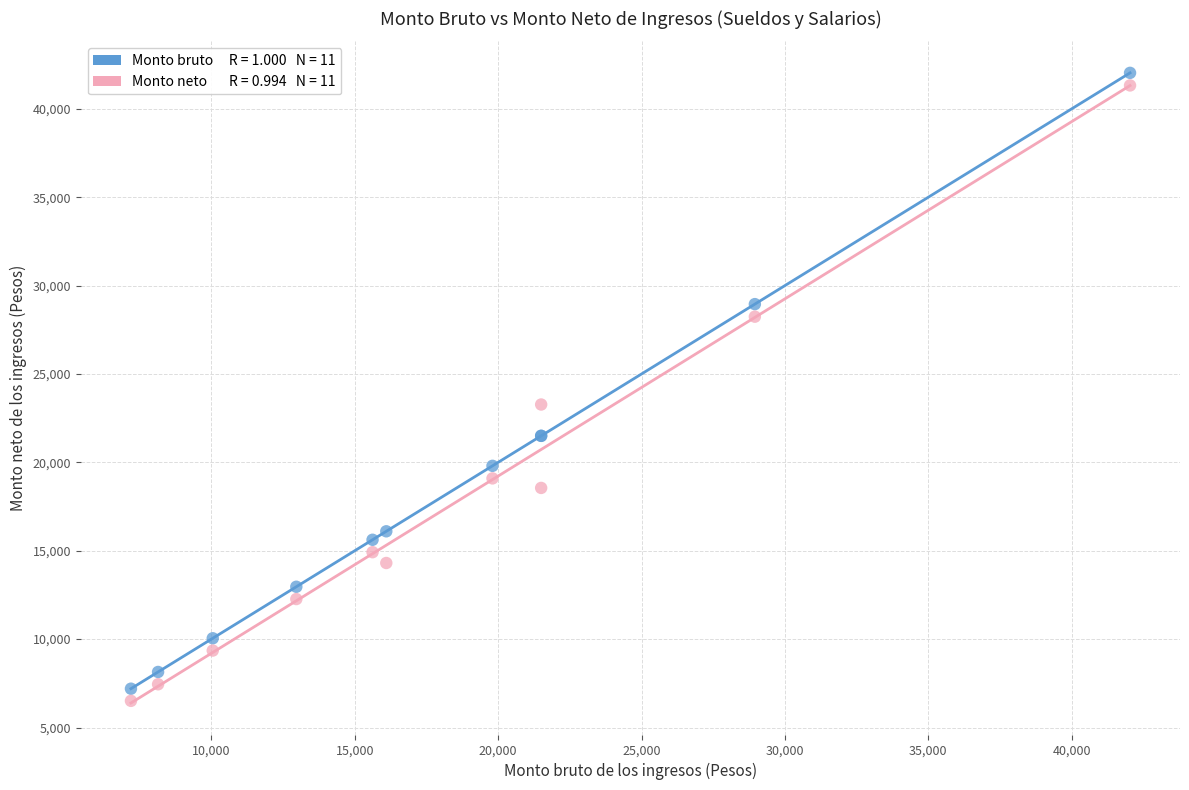

Across all series, what Y value is closest to 24270?

23272.0